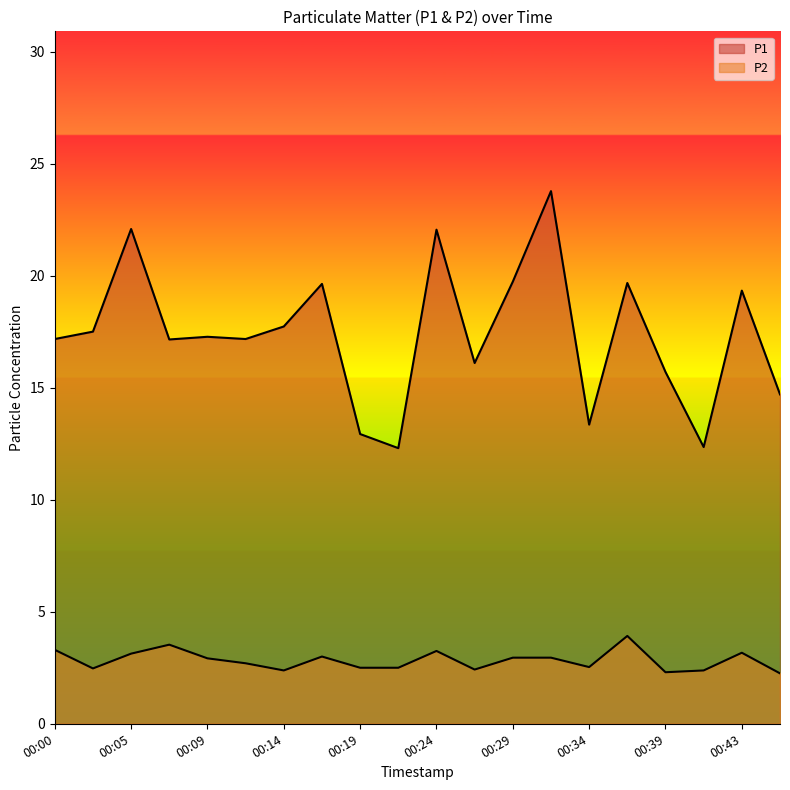

Which category has the highest value in the P2 series?

00:36